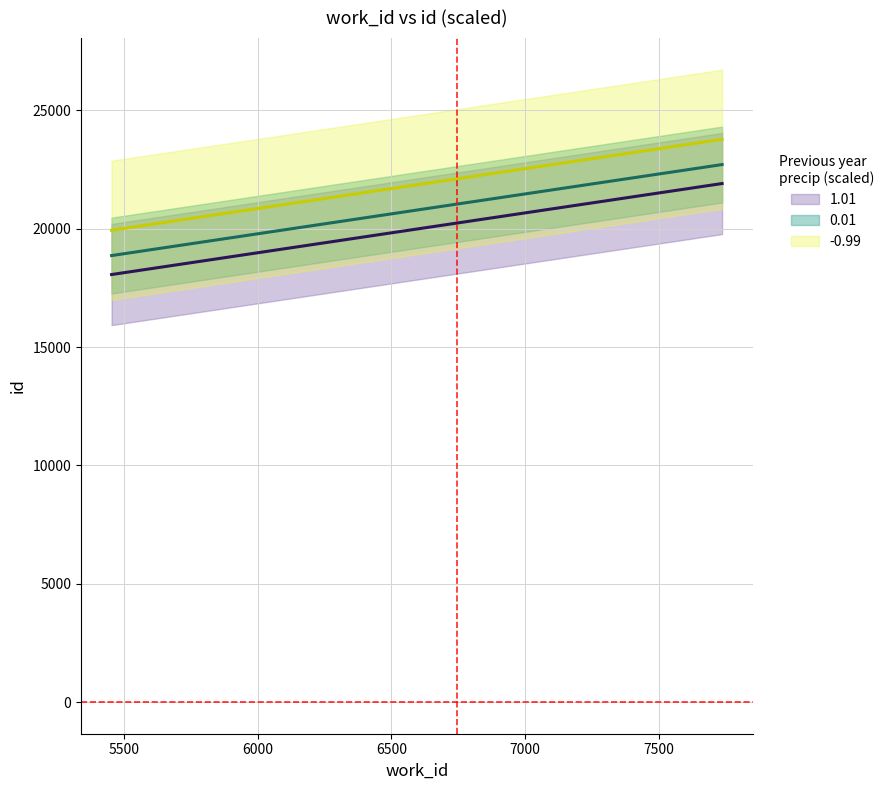

What is the maximum value for work_id?

7738